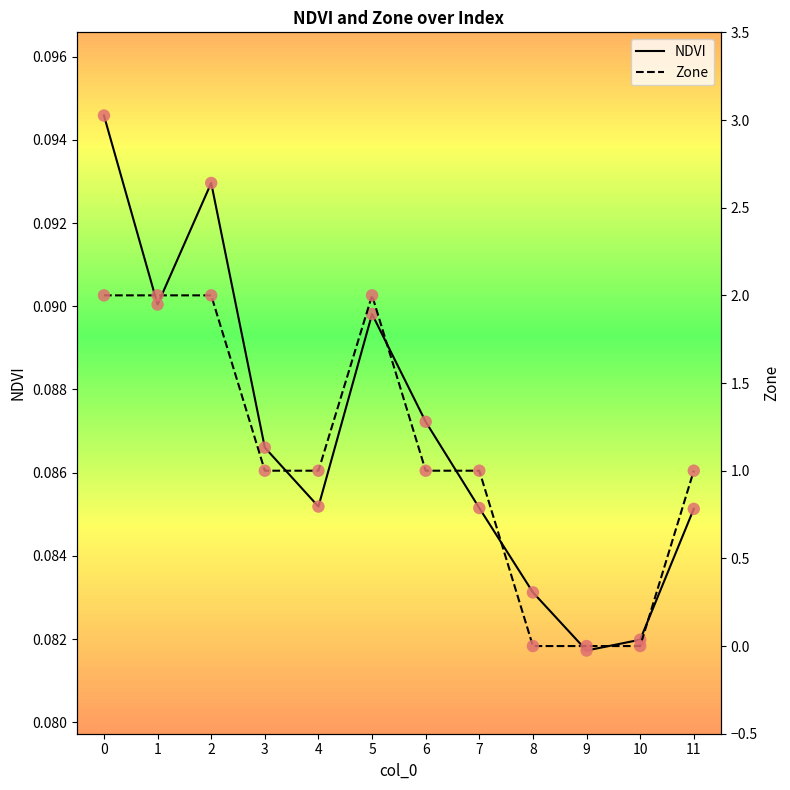

What are all the series names shown in the legend?

NDVI, Zone